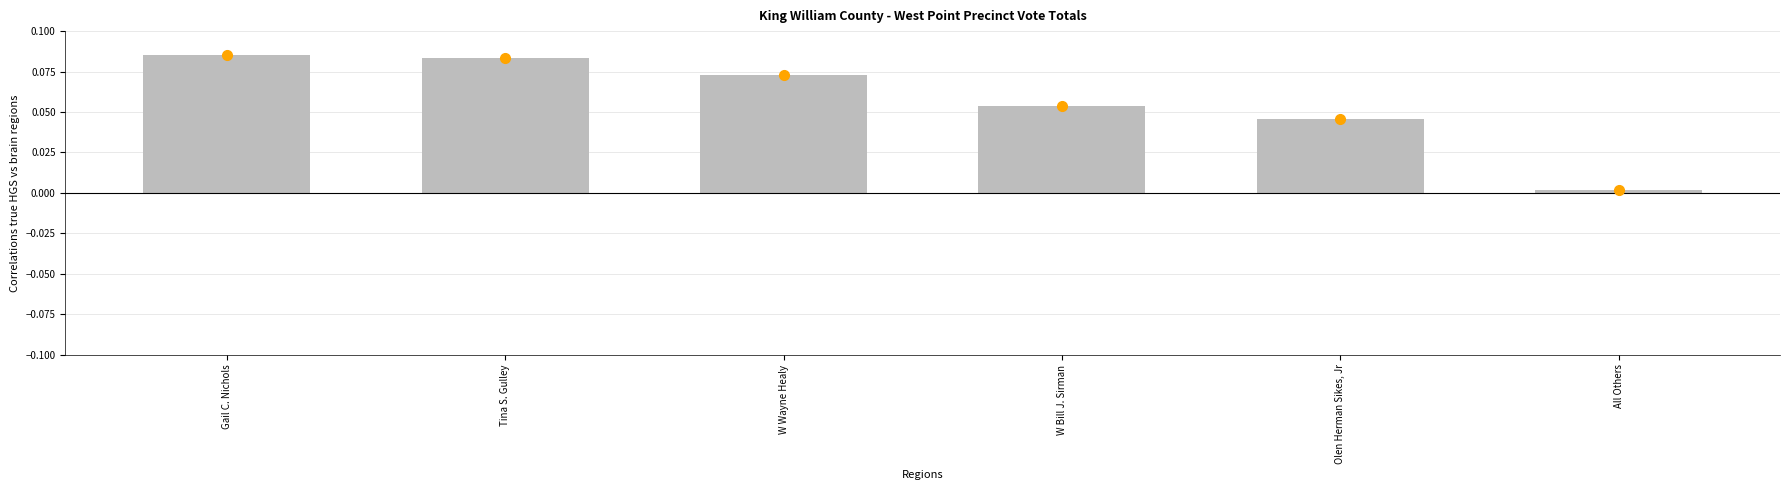

The chart shows a value of 0.0 at All Others. True or false?

True